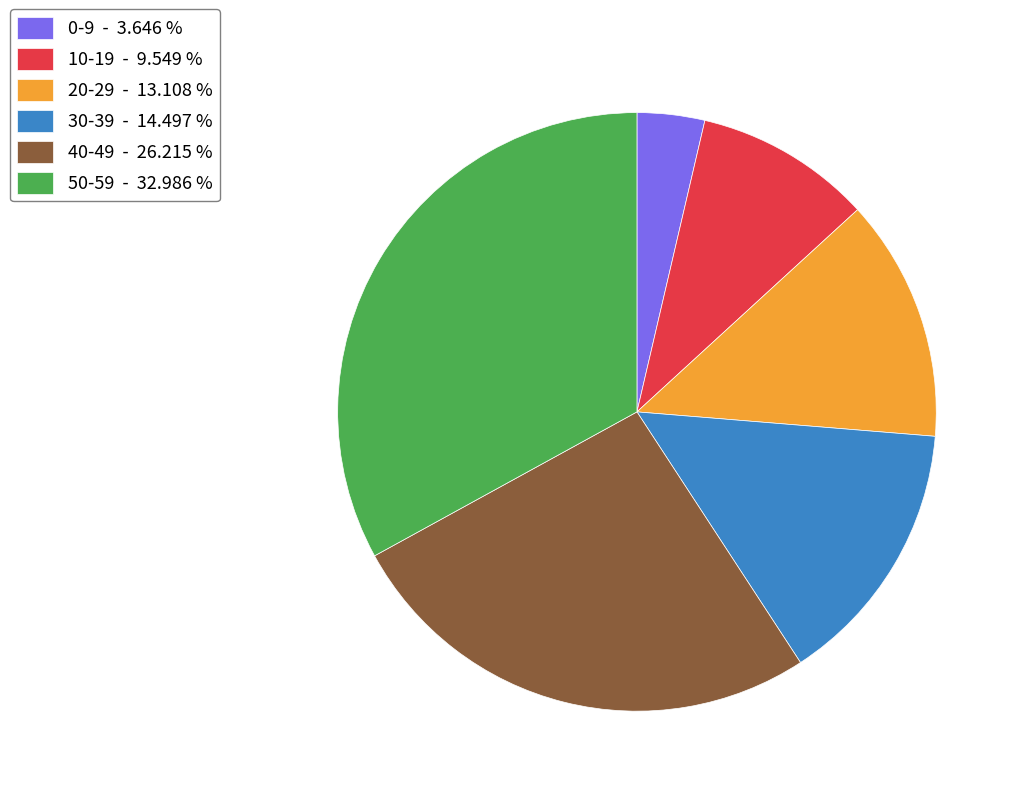

Between 20-29 - 13.108 % and 0-9 - 3.646 %, which is larger?

20-29 - 13.108 %